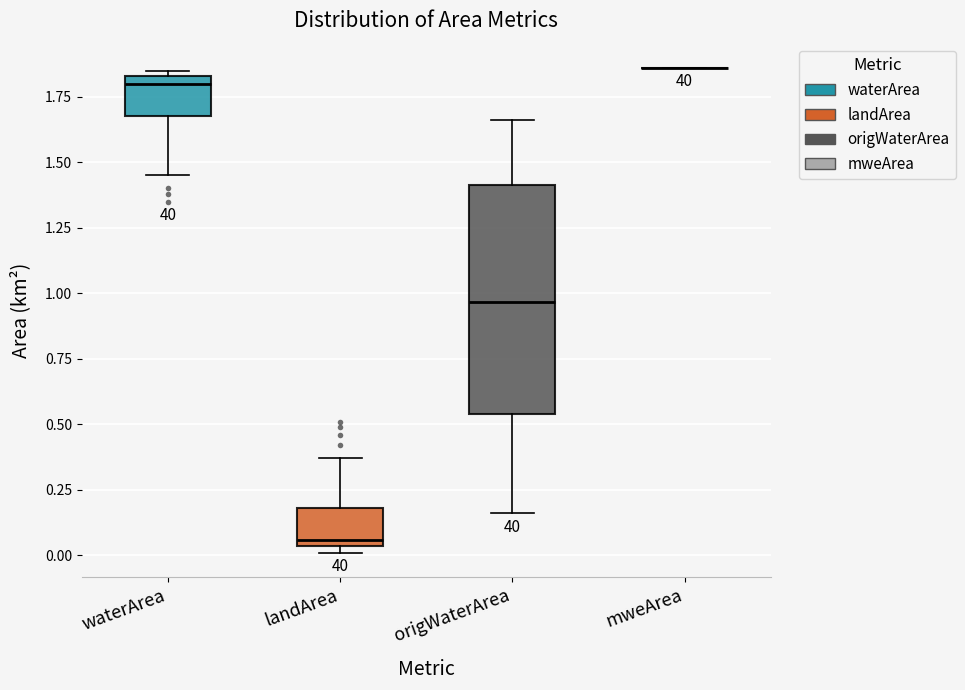

Which box is the tallest, from its lower edge to its upper edge?

origWaterArea